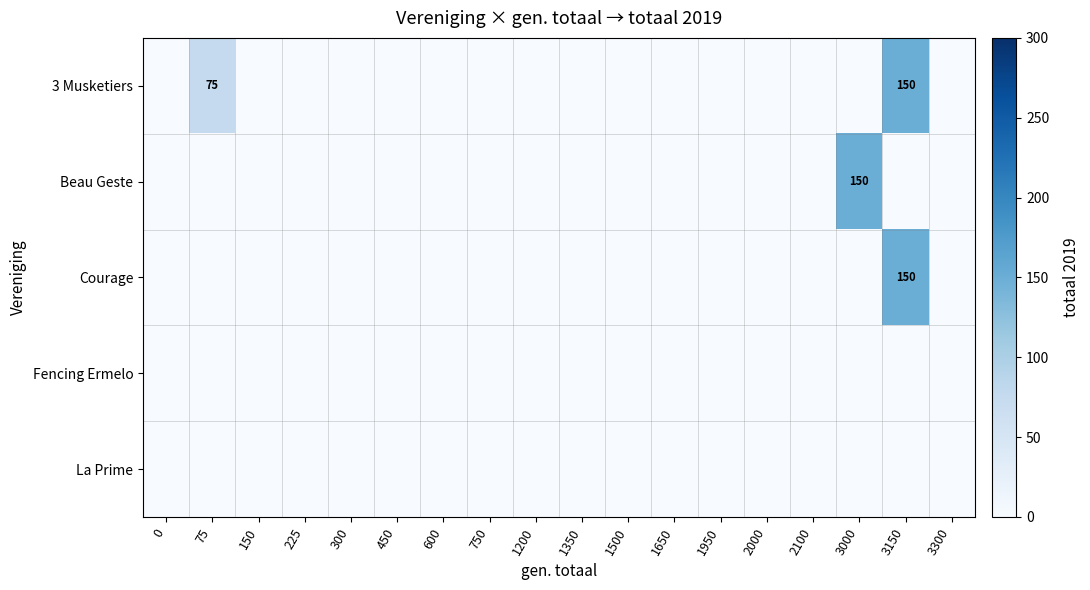

Which series changed the most between 1500 and 1950?

3 Musketiers